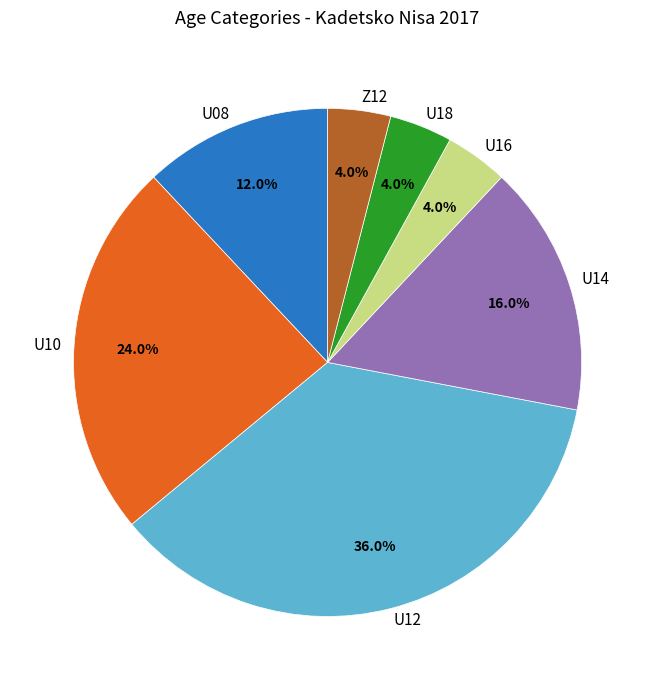

To the nearest percent, what is the difference between the Z12 and U10 slice percentages?

20%